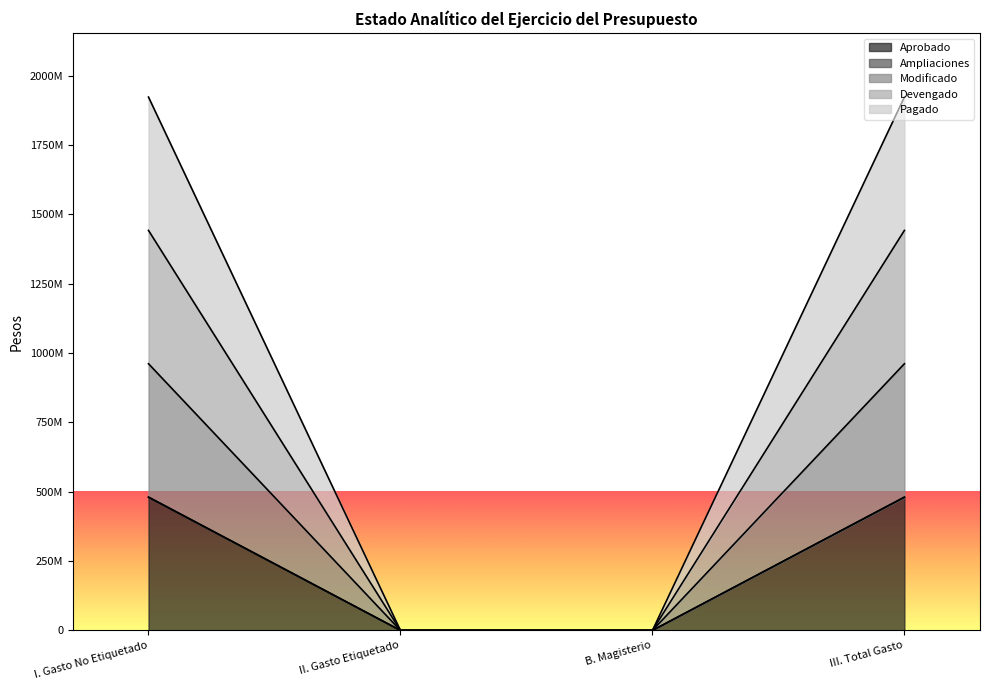

How many values in Ampliaciones are above zero?

2